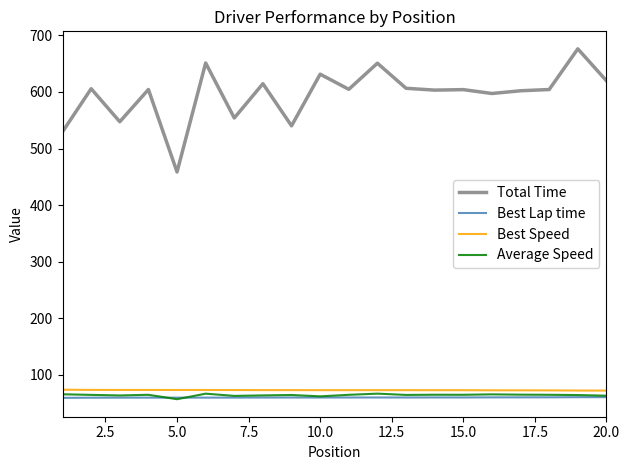

What are all the series names shown in the legend?

Total Time, Best Lap time, Best Speed, Average Speed